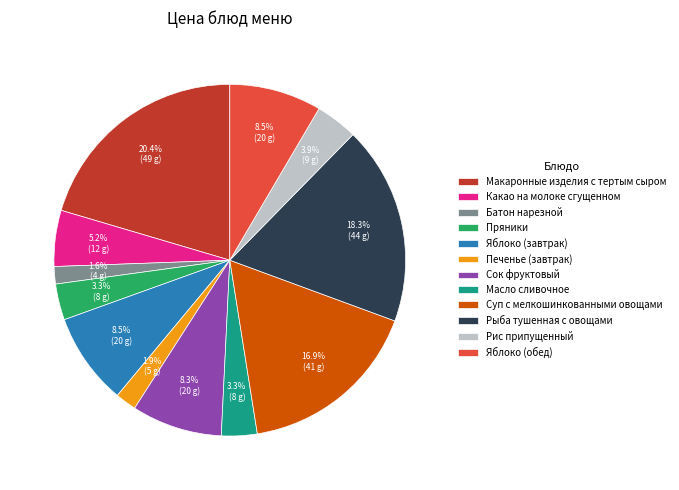

What percentage is the Какао на молоке сгущенном slice, to the nearest percent?

5%